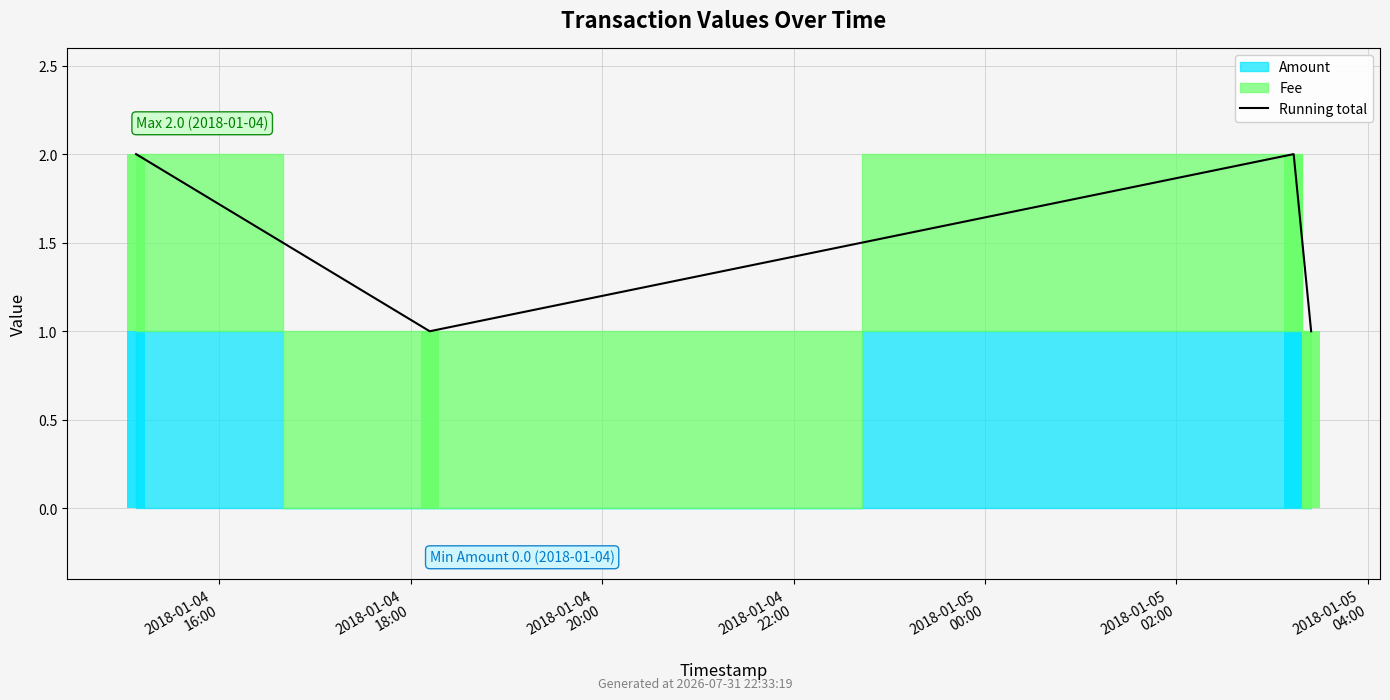

Between 2018-01-04
20:00 and 2018-01-04
22:00, which is larger?

2018-01-04
20:00